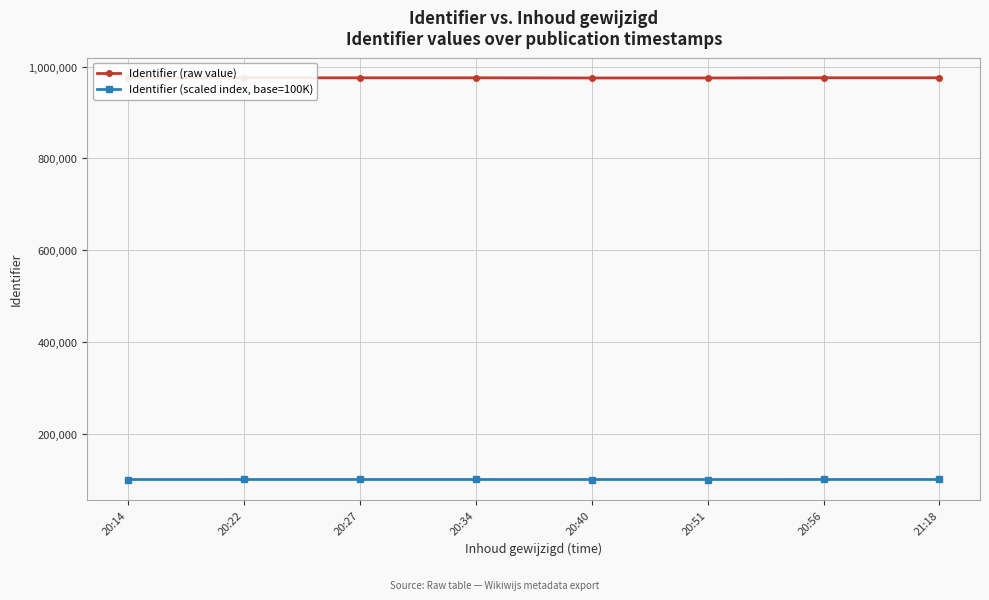

What is the spread (max minus min) of values at 20:14?

875024.0